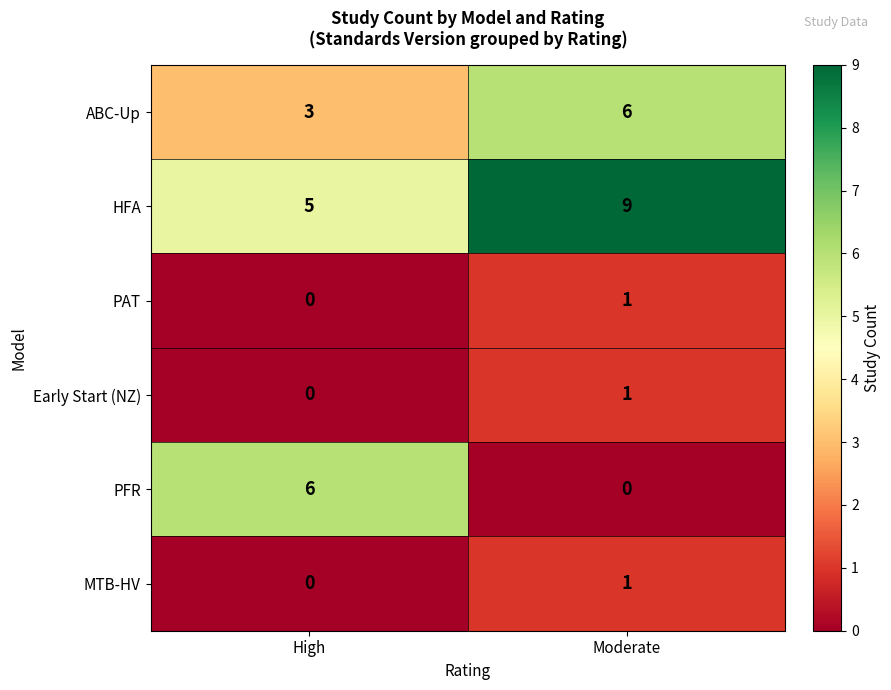

Which label corresponds to the largest value in the chart?

Moderate